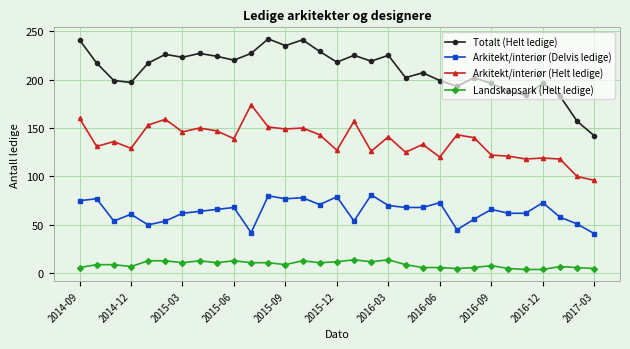

Which series has the largest total across all categories?

Totalt (Helt ledige)